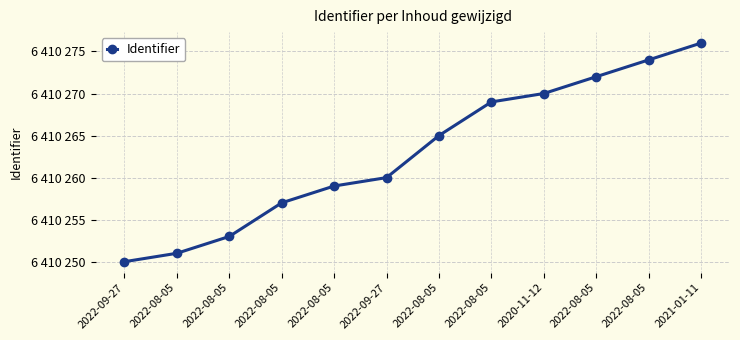

Where does the data first go above 6410265?

2022-08-05